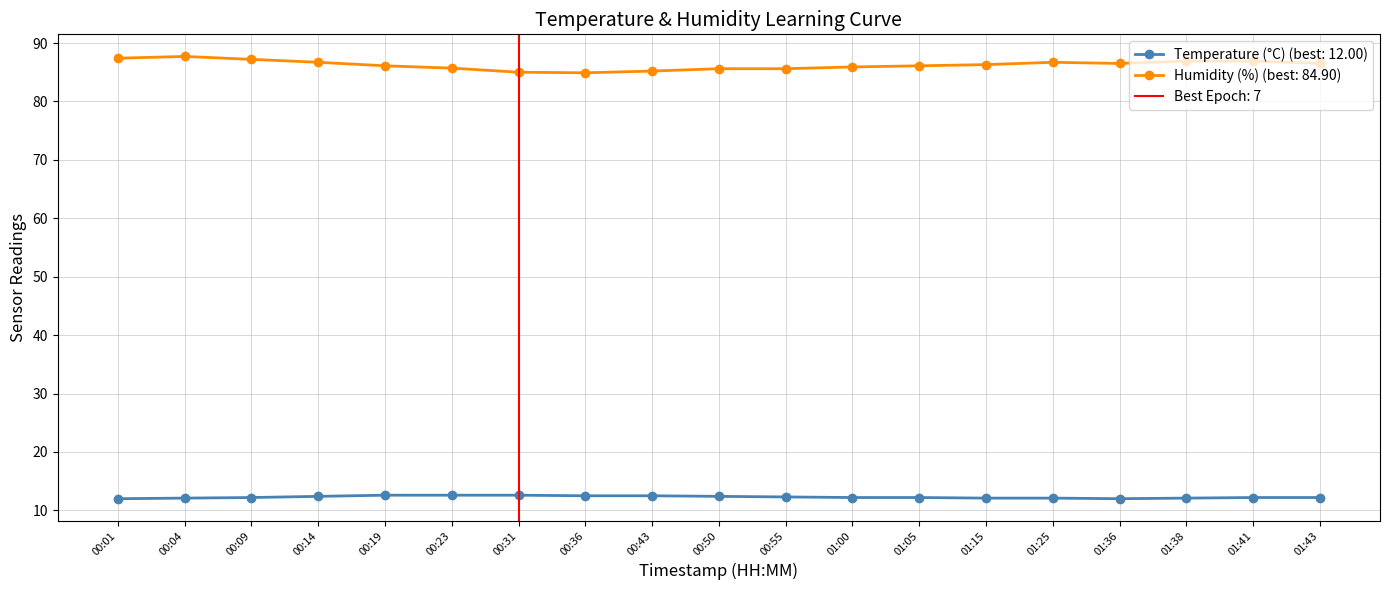

Which has a higher value, 00:36 or 01:25?

00:36